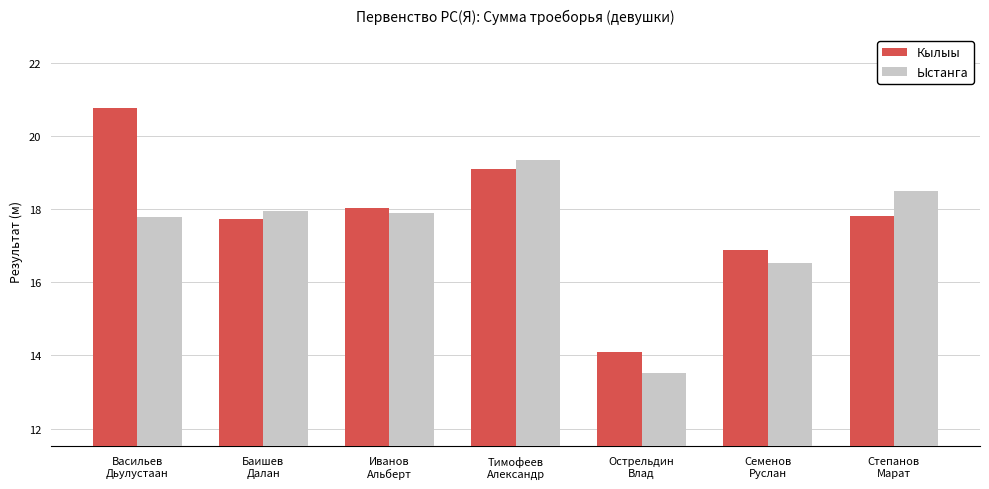

List the series in order of their peak value, lowest first.

Ыстанга, Кылыы